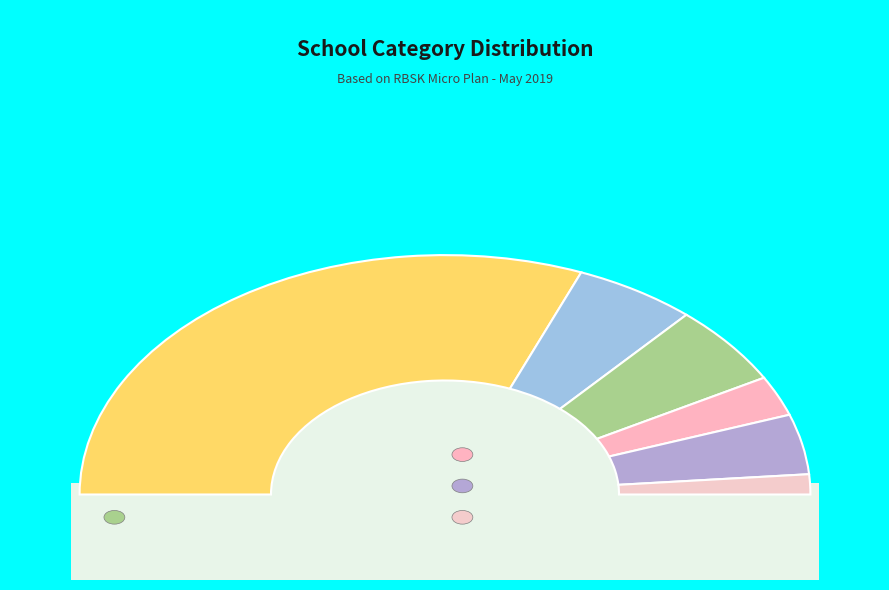

To the nearest percent, what is the combined percentage of HIGH and HS?

8%